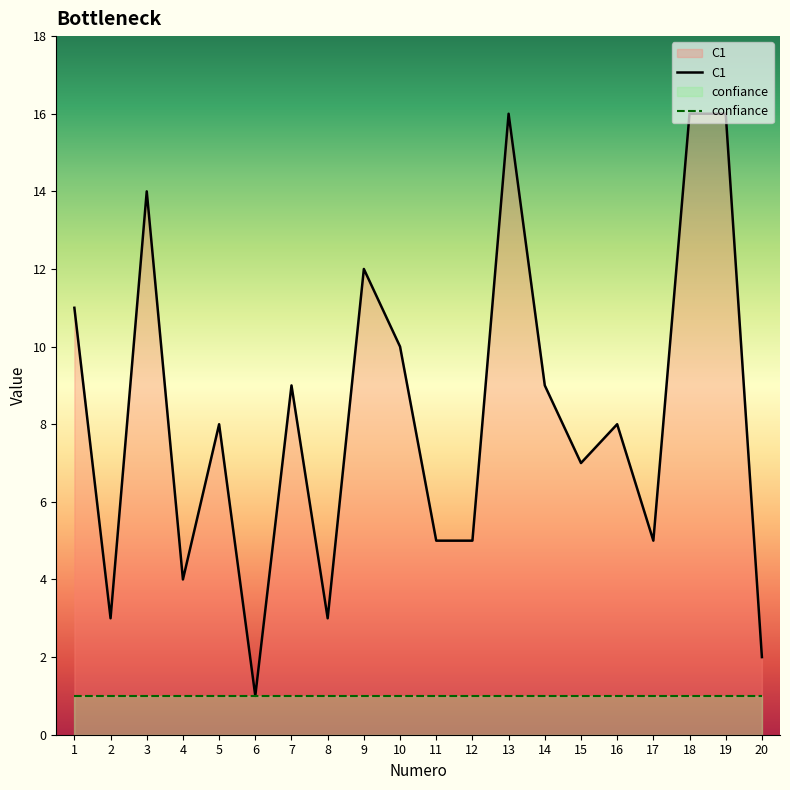

At which category does the data reach its first local peak?

3